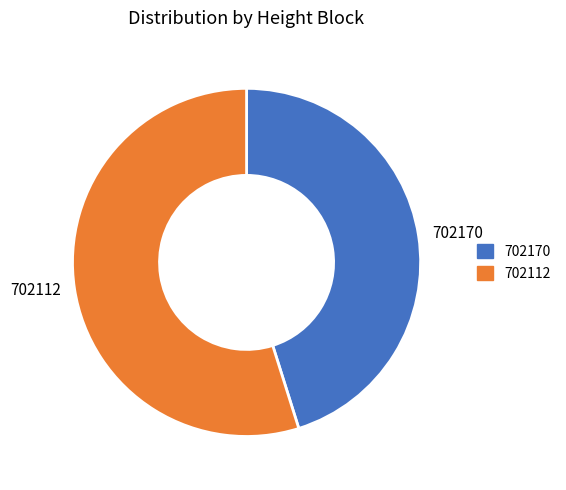

What is the smallest slice in the pie chart?

702170